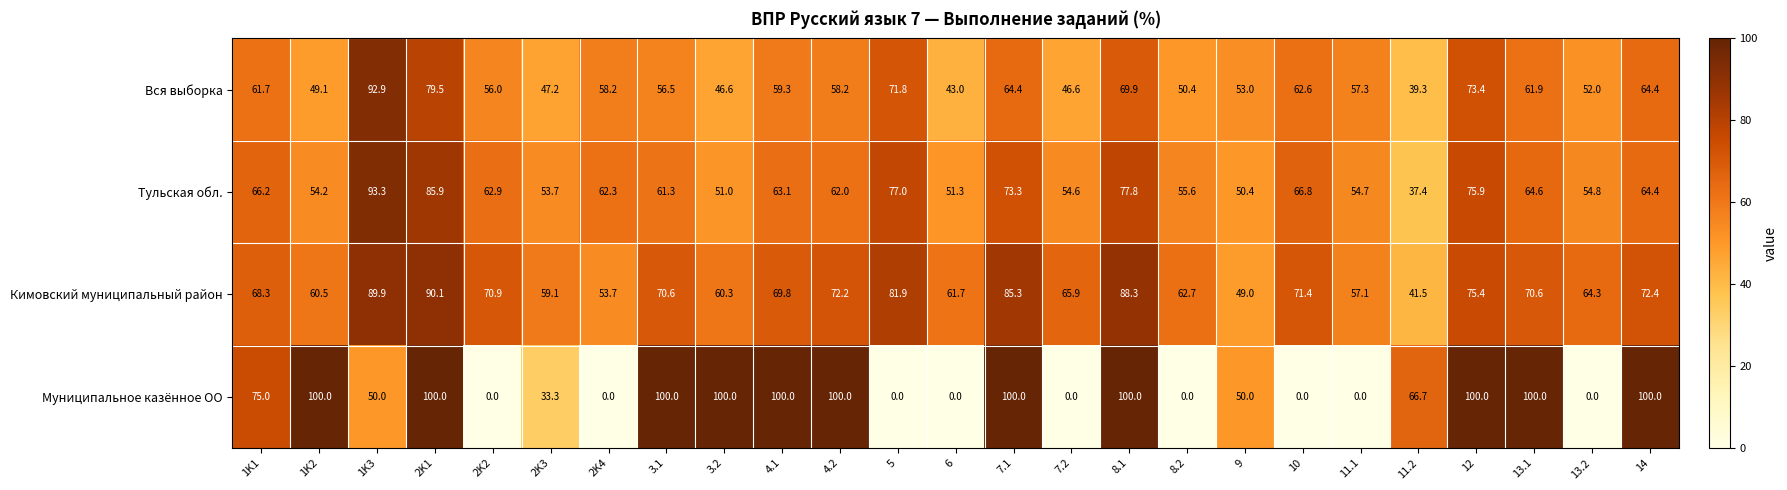

True or false: Тульская обл. has a value of 12.5 at 2K3.

False